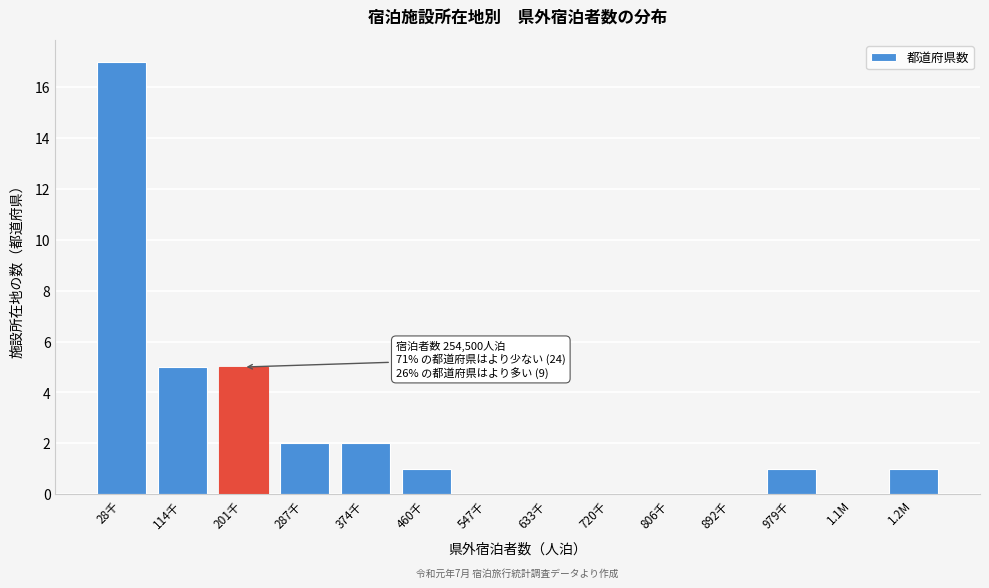

Reading left to right, list all the values displayed in this chart.

28千=17	114千=5	201千=5	287千=2	374千=2	460千=1	547千=0	633千=0	720千=0	806千=0	892千=0	979千=1	1.1M=0	1.2M=1